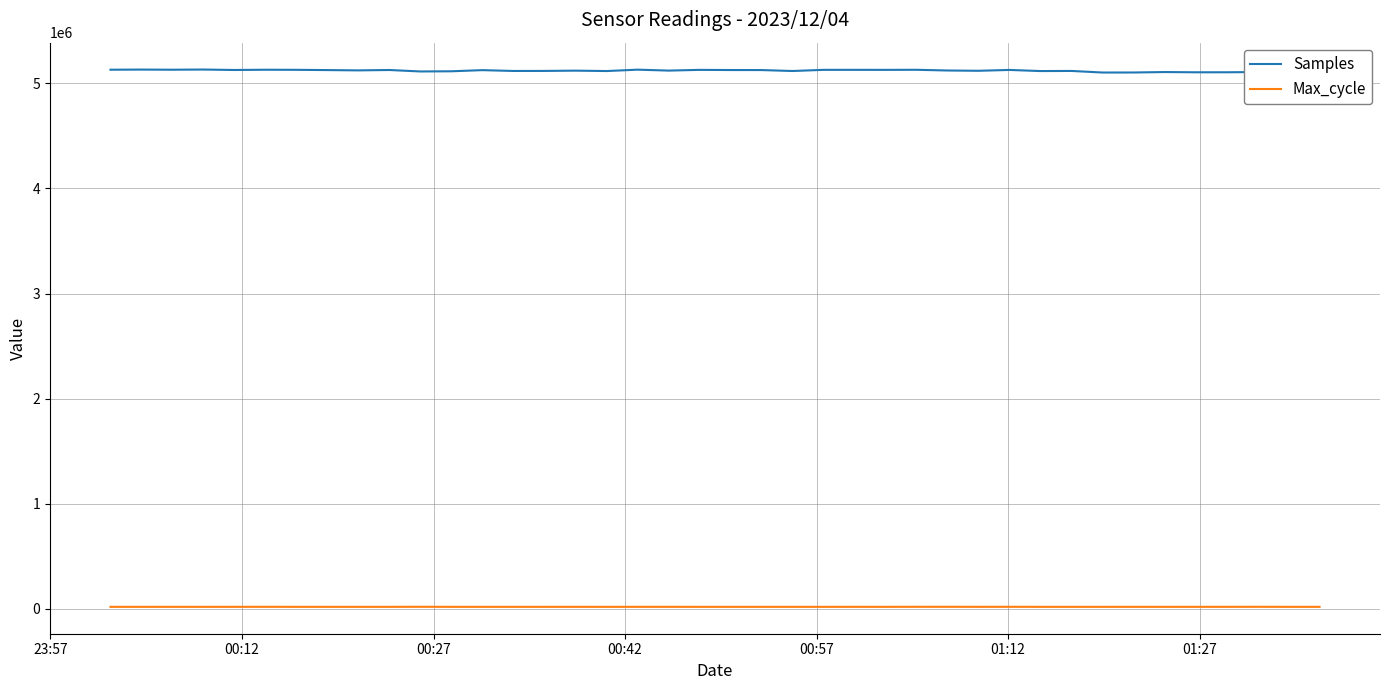

What is the difference between the maximum and minimum values in the Samples series?

28428